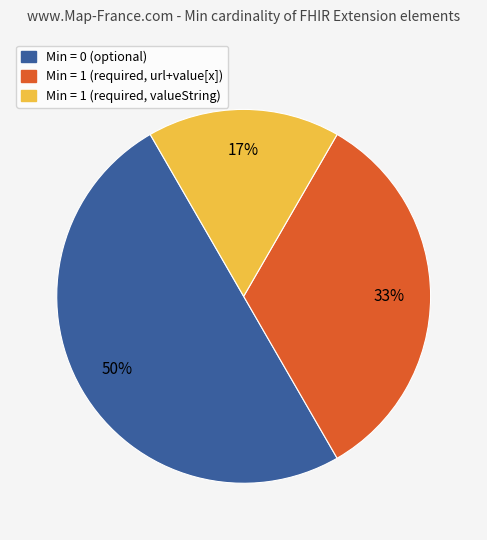

To the nearest percent, what is the difference between the largest and smallest slice percentages?

33%